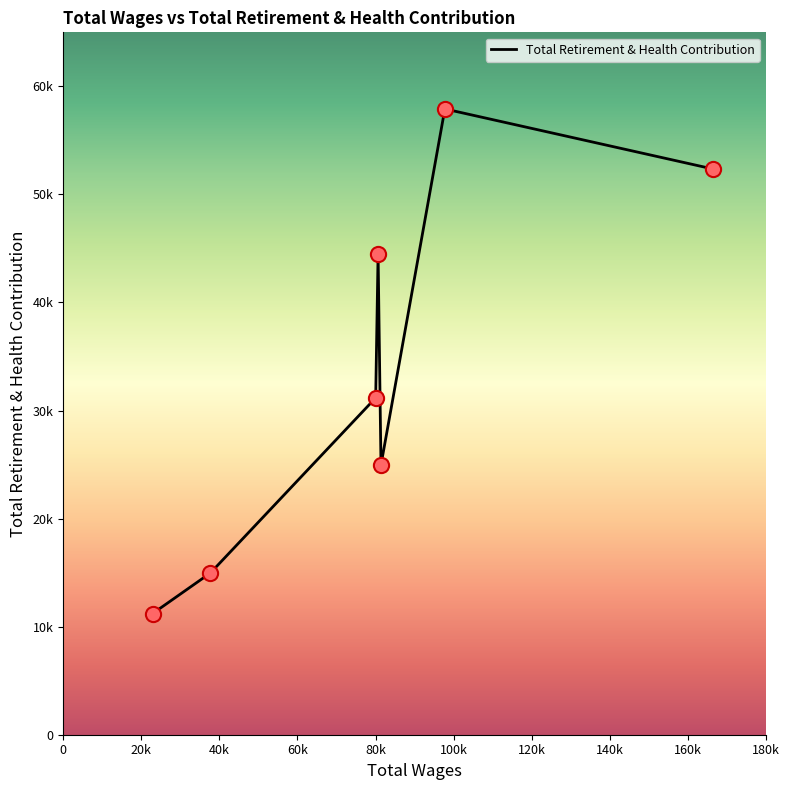

Is this an area chart (filled region under the line)?

No